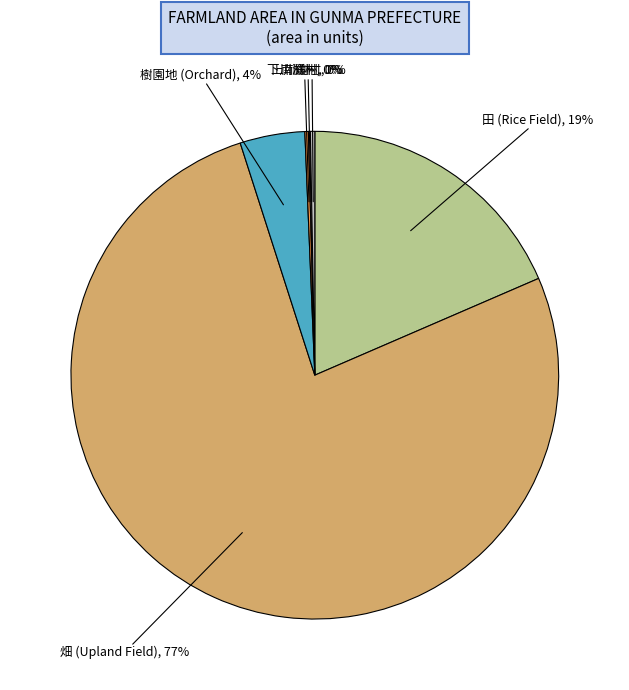

The 南橘村 slice represents 12% of the pie. True or false?

False